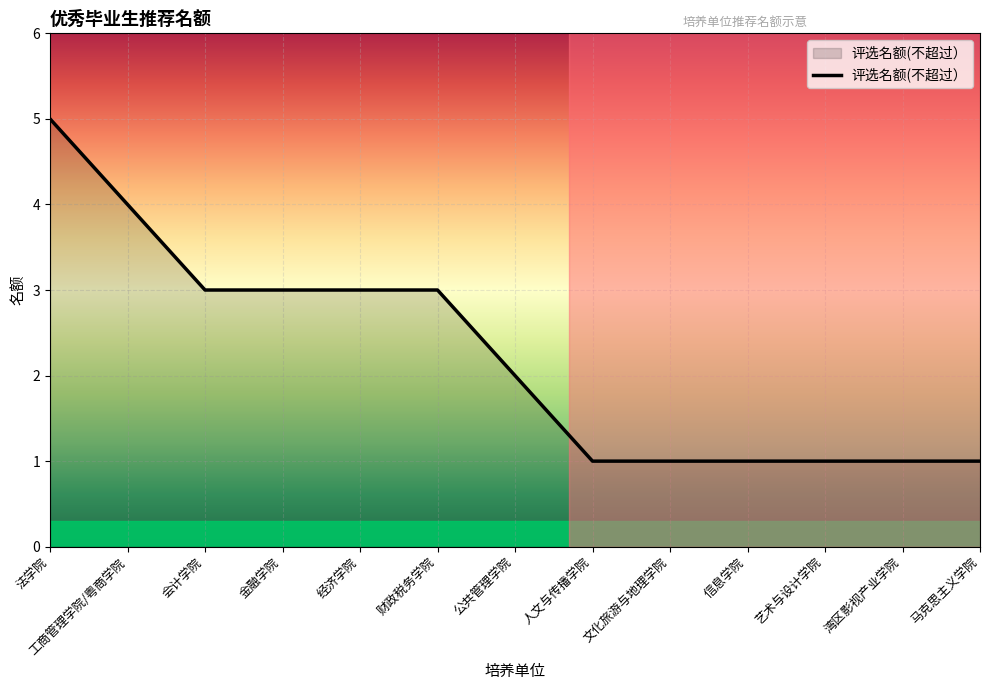

What is the greatest value displayed?

5